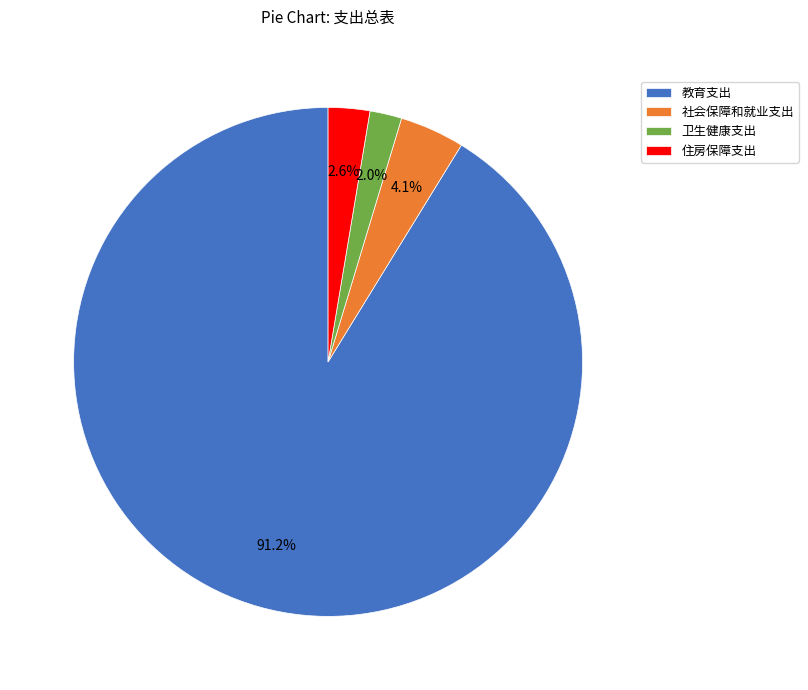

How many slices are in this pie chart?

4